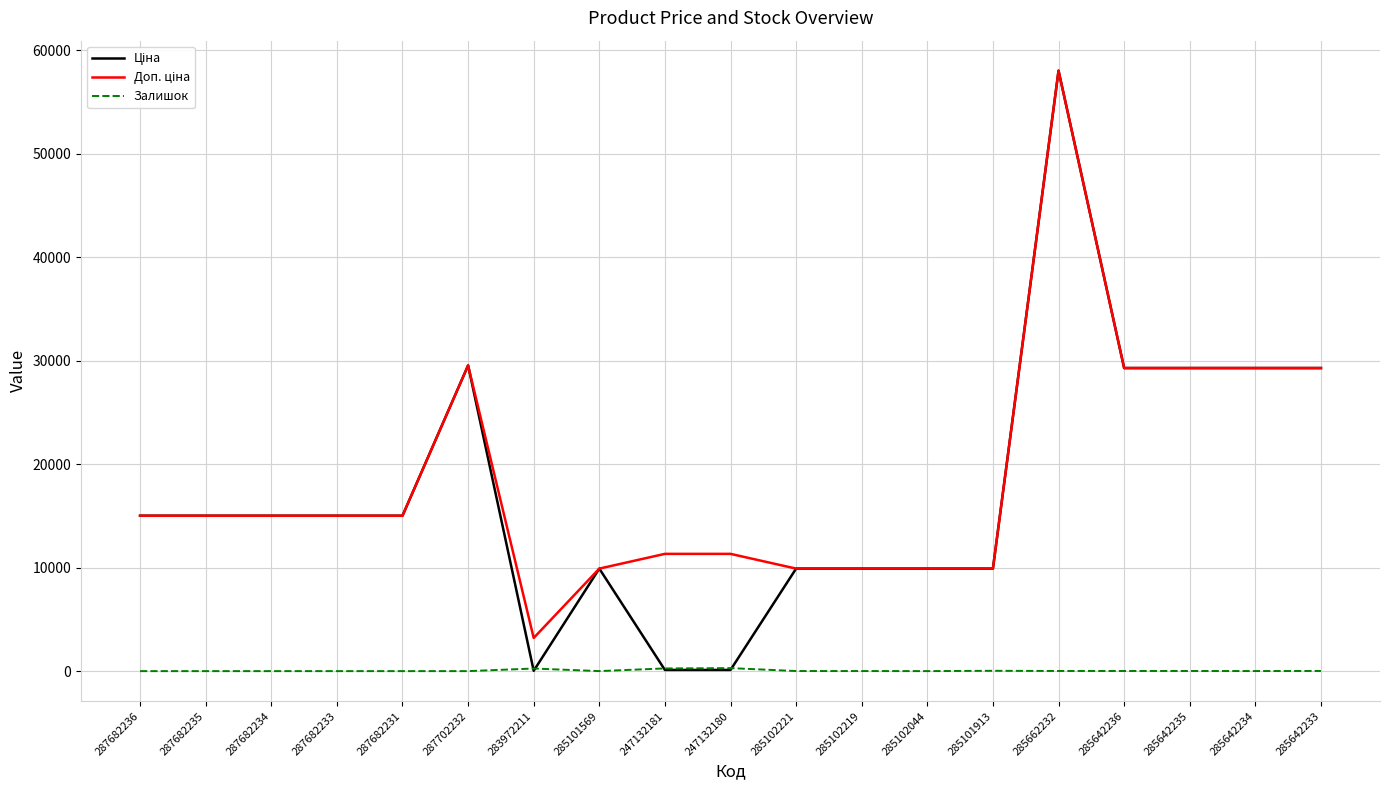

At which category is the sum across all series the highest?

285662232